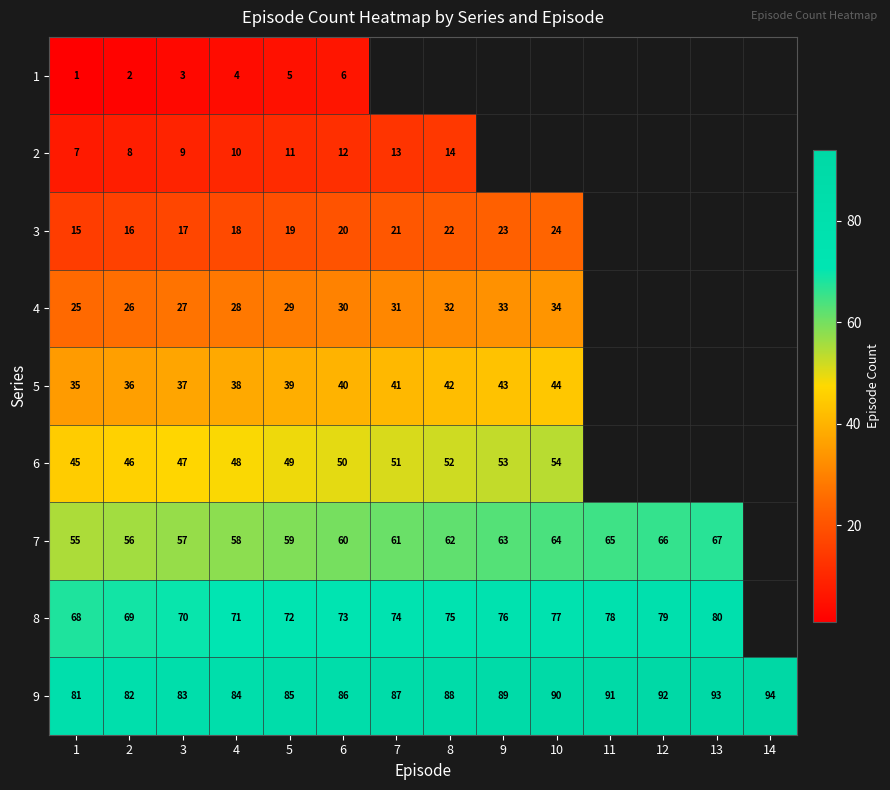

Which has a higher value, 8 or 12?

12